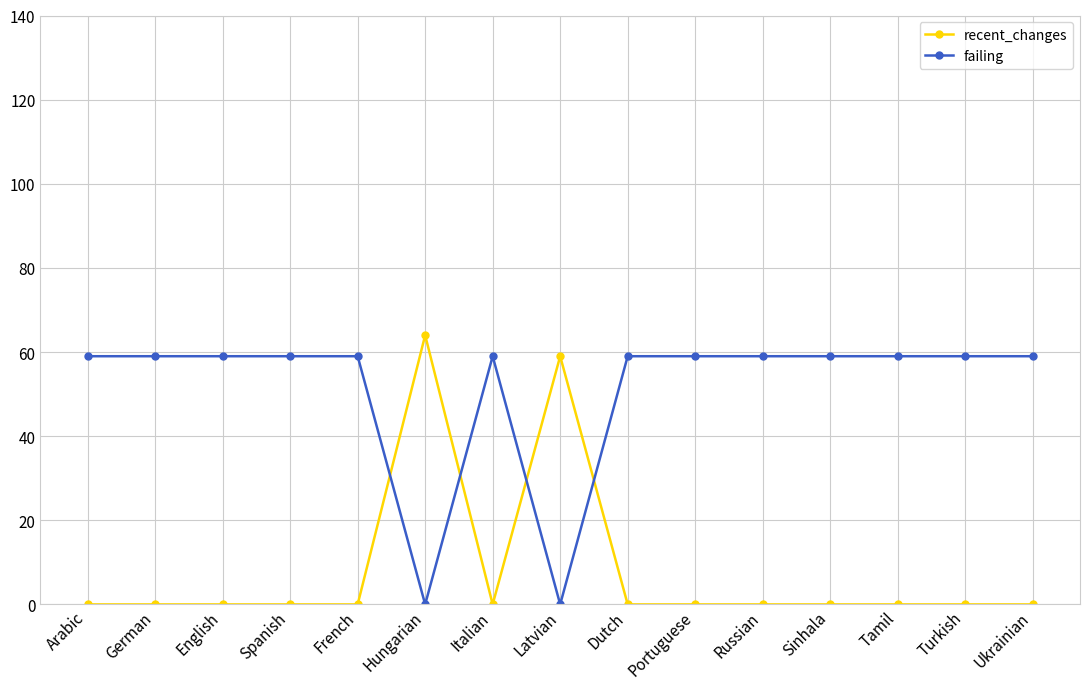

At Russian, list the series in order from largest to smallest.

failing, recent_changes